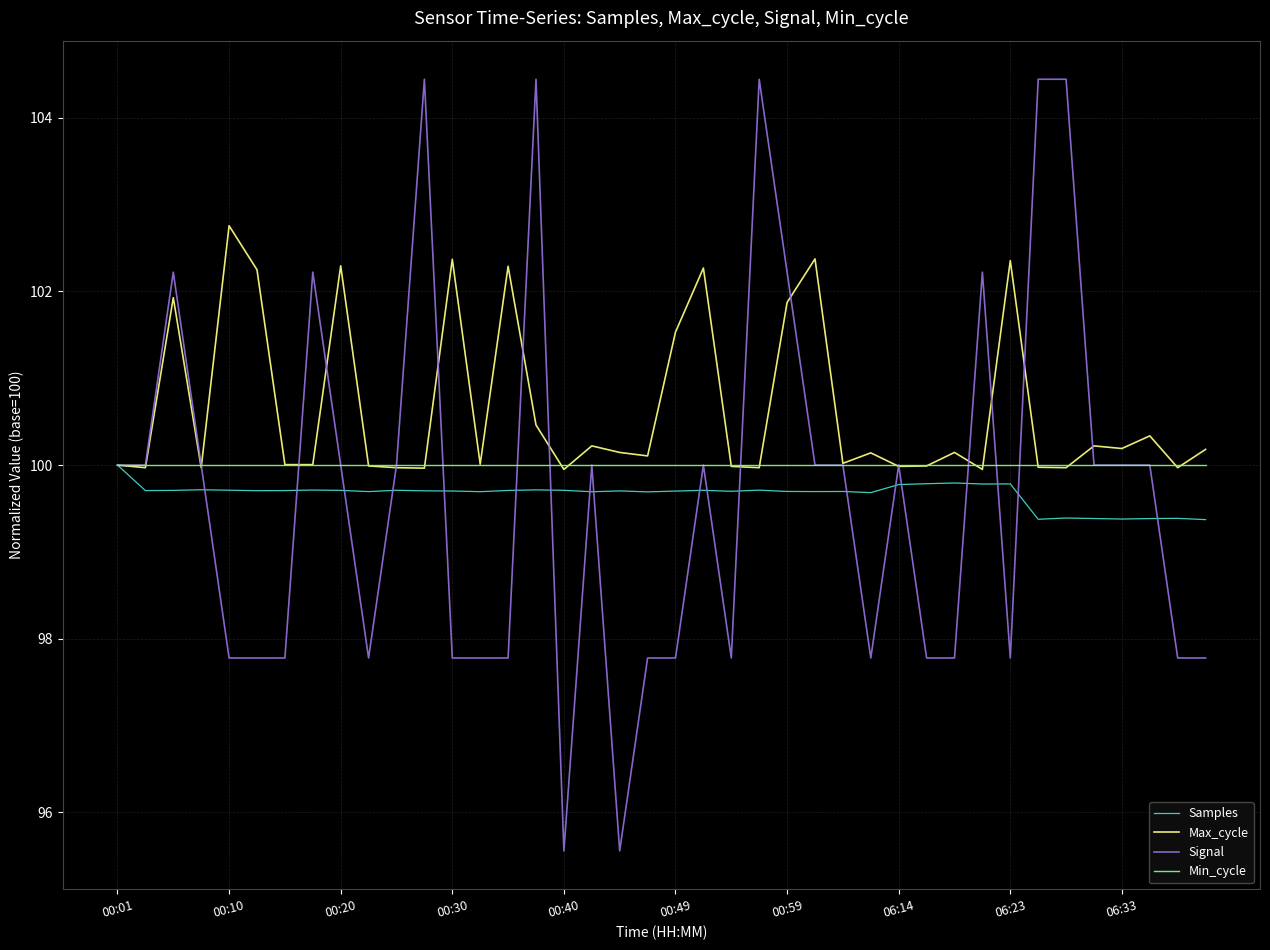

What is the highest value of the Min_cycle series?

100.0